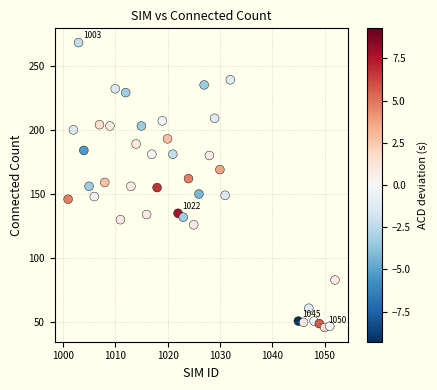

What is the range of X values (max minus min)?

51